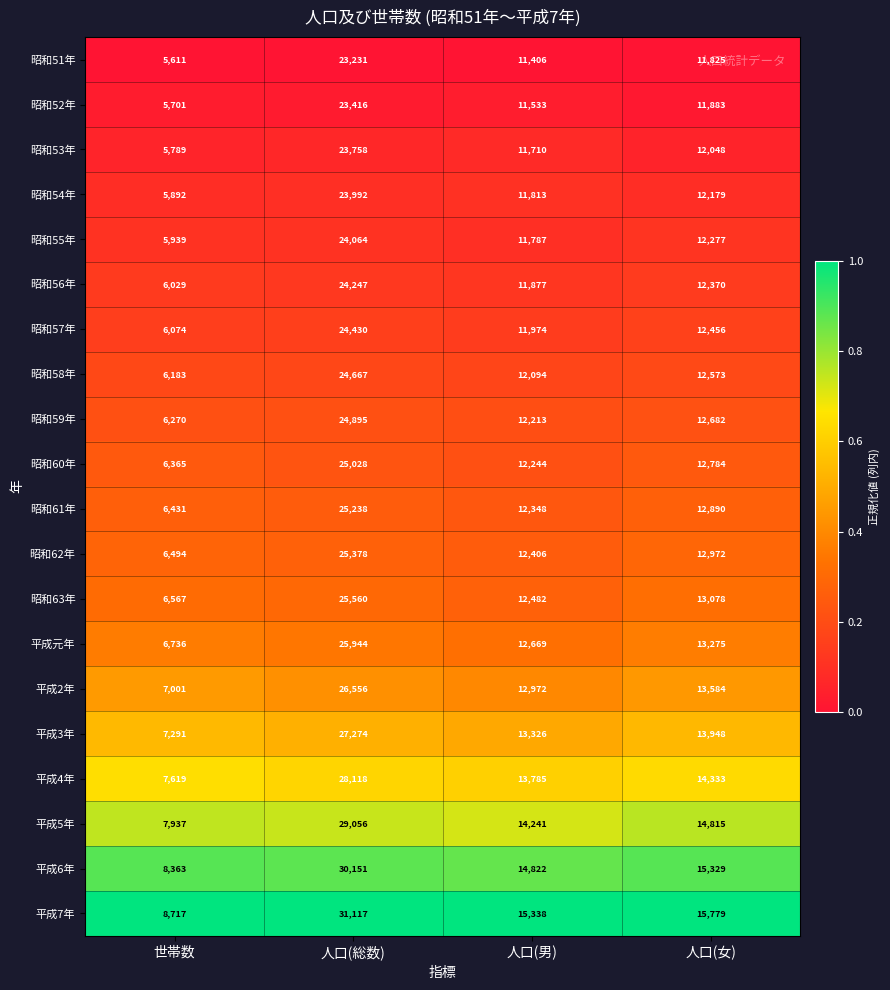

The 平成6年 series shows 8363 at 世帯数. True or false?

True